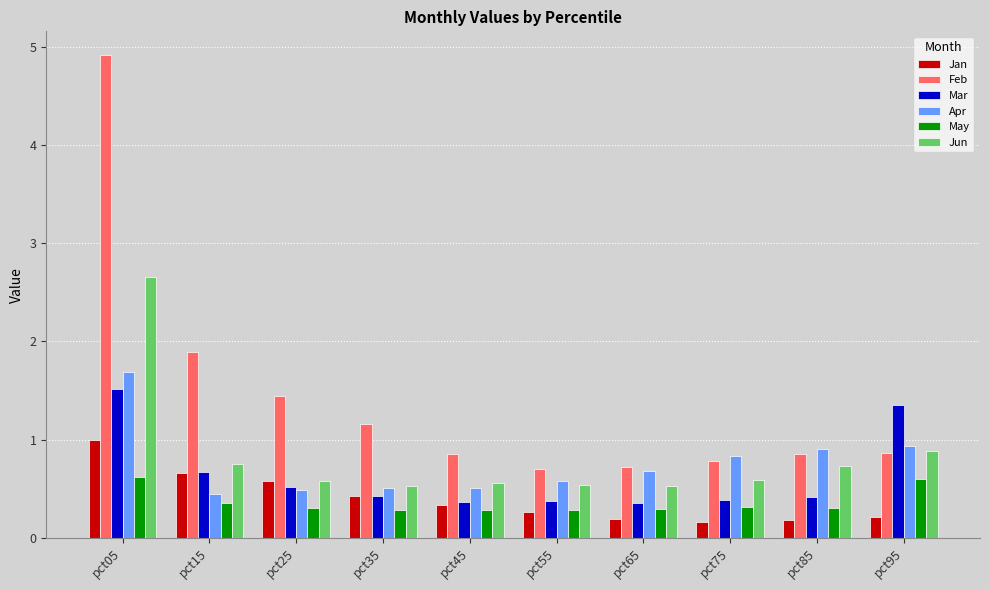

What is the difference between the maximum and minimum values in the Jun series?

2.1